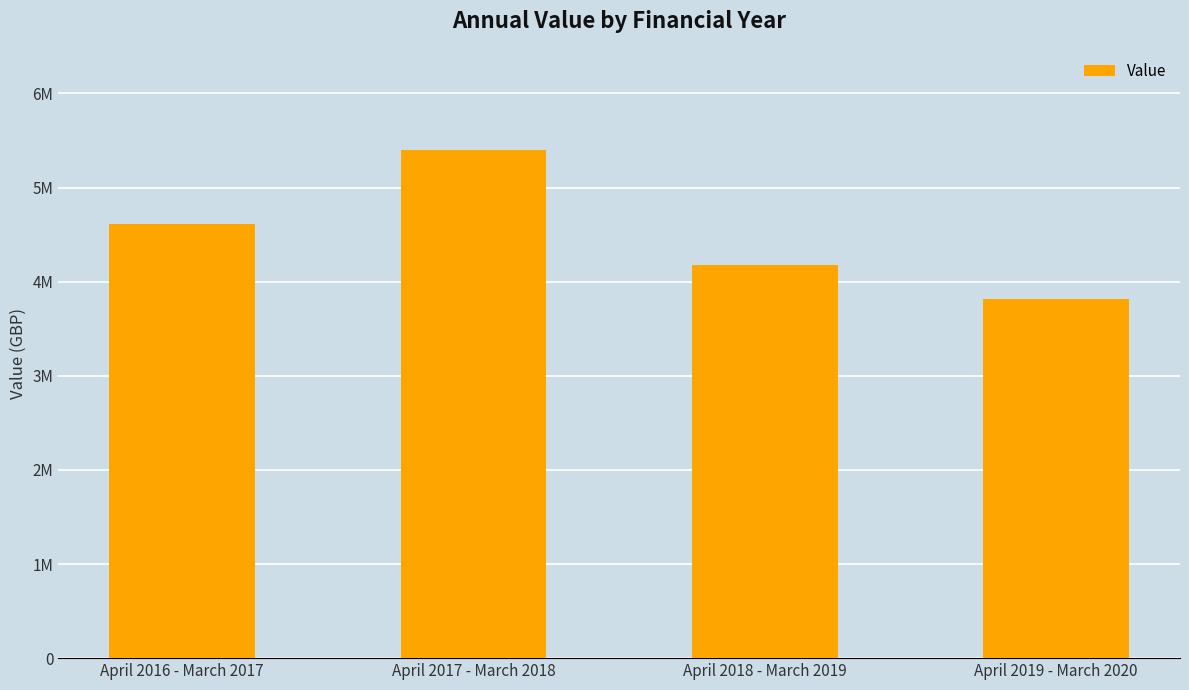

Does the chart contain any negative values?

No